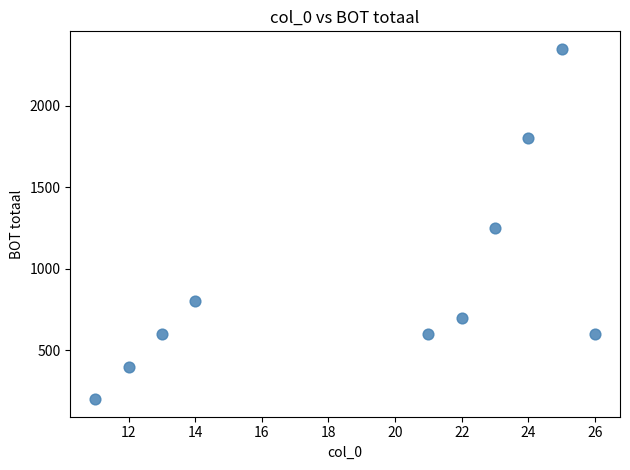

What Y value in the scatter plot is closest to 1275?

1250